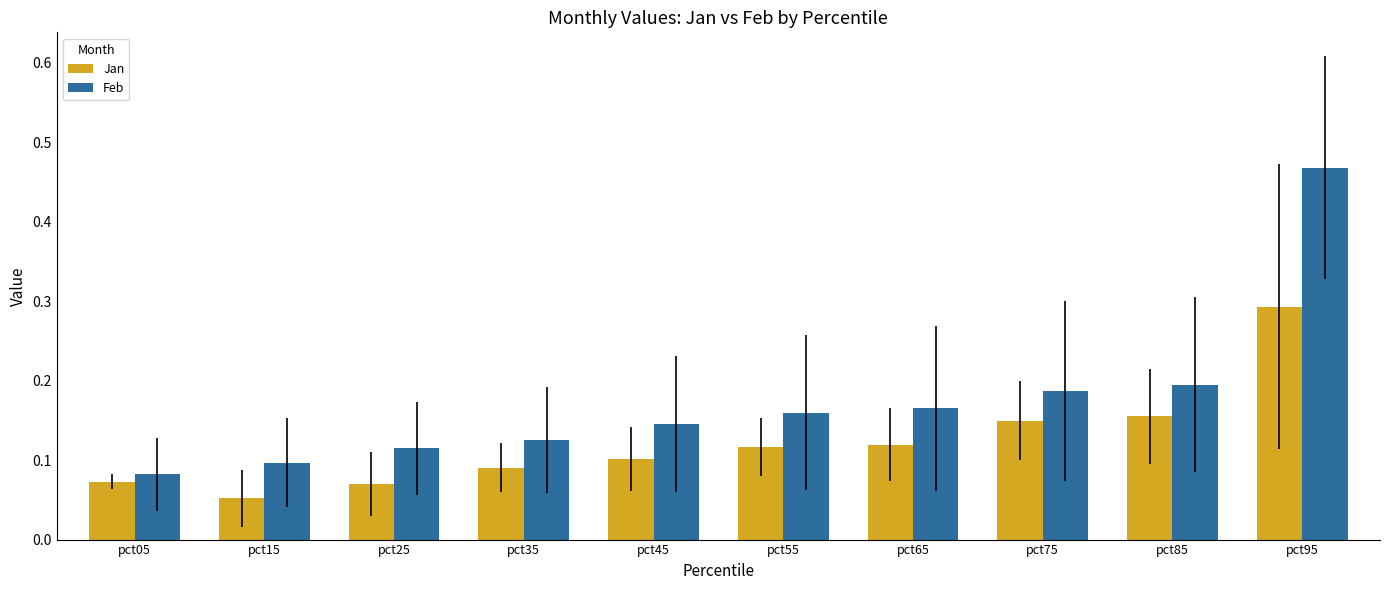

Is it true that Feb equals 0.1 at pct55?

False